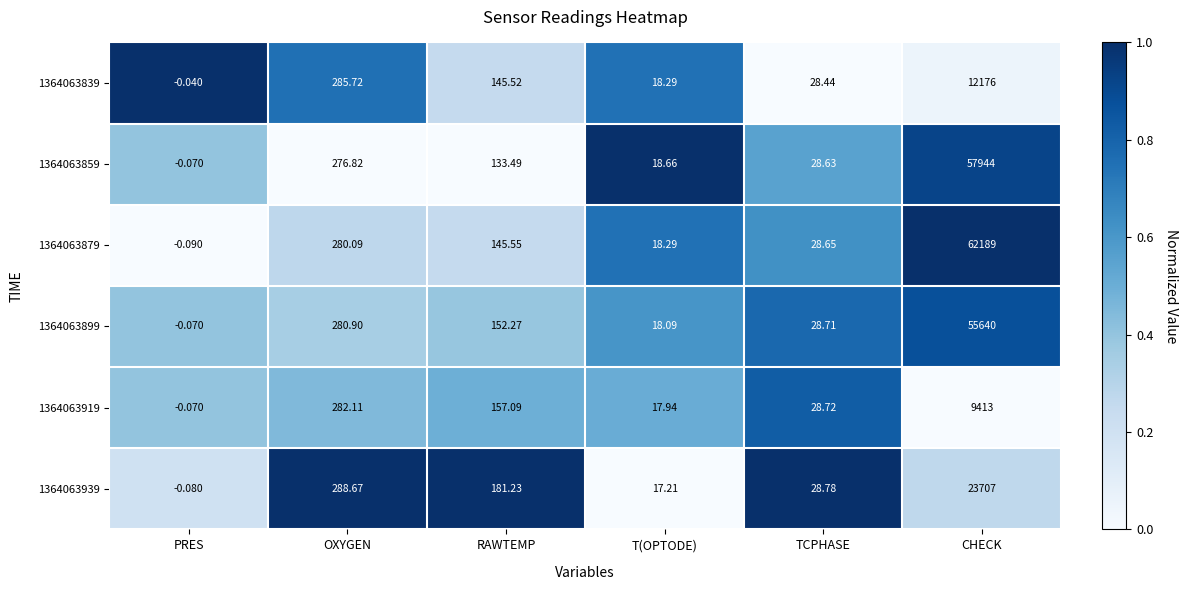

At which label does 1364063919 first exceed 157?

OXYGEN